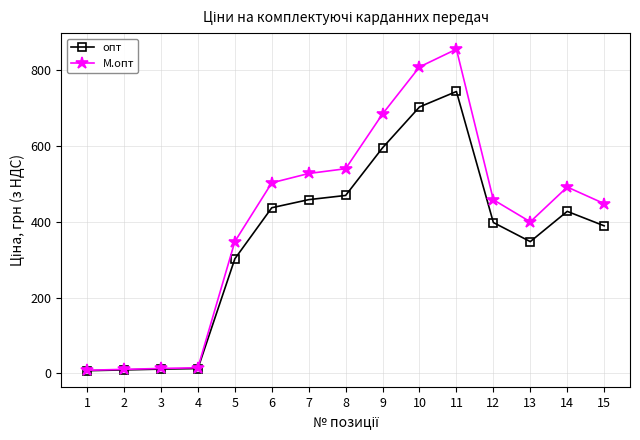

Which series has the largest range (max minus min)?

М.опт